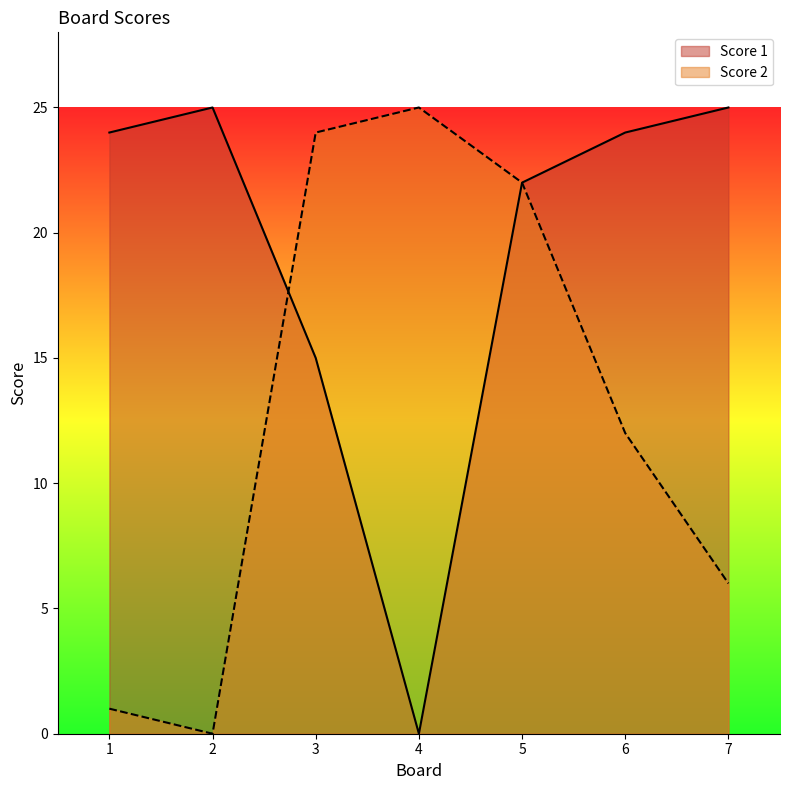

Reading right to left, transcribe all the data shown in this chart.

Score 1: 25	24	22	0	15	25	24
Score 2: 6	12	22	25	24	0	1